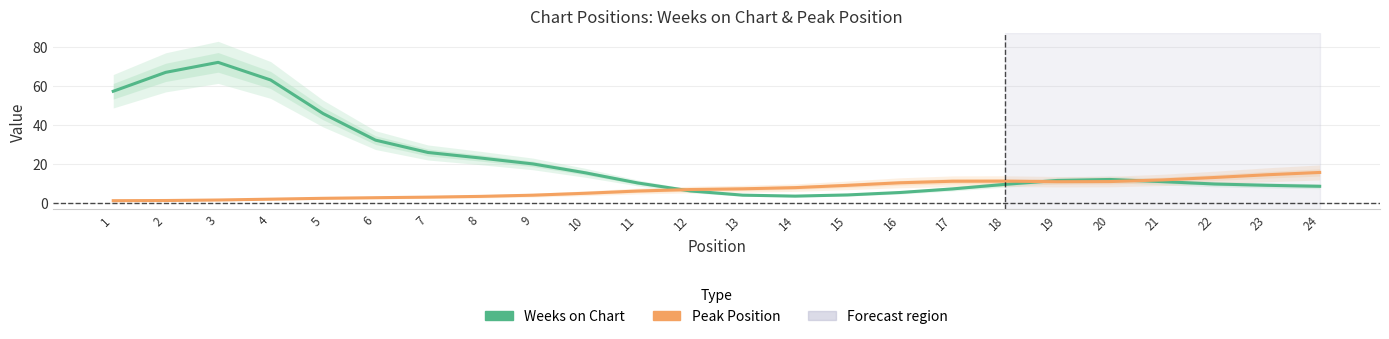

List the series in order of their overall mean, lowest first.

Peak Position, Weeks on Chart